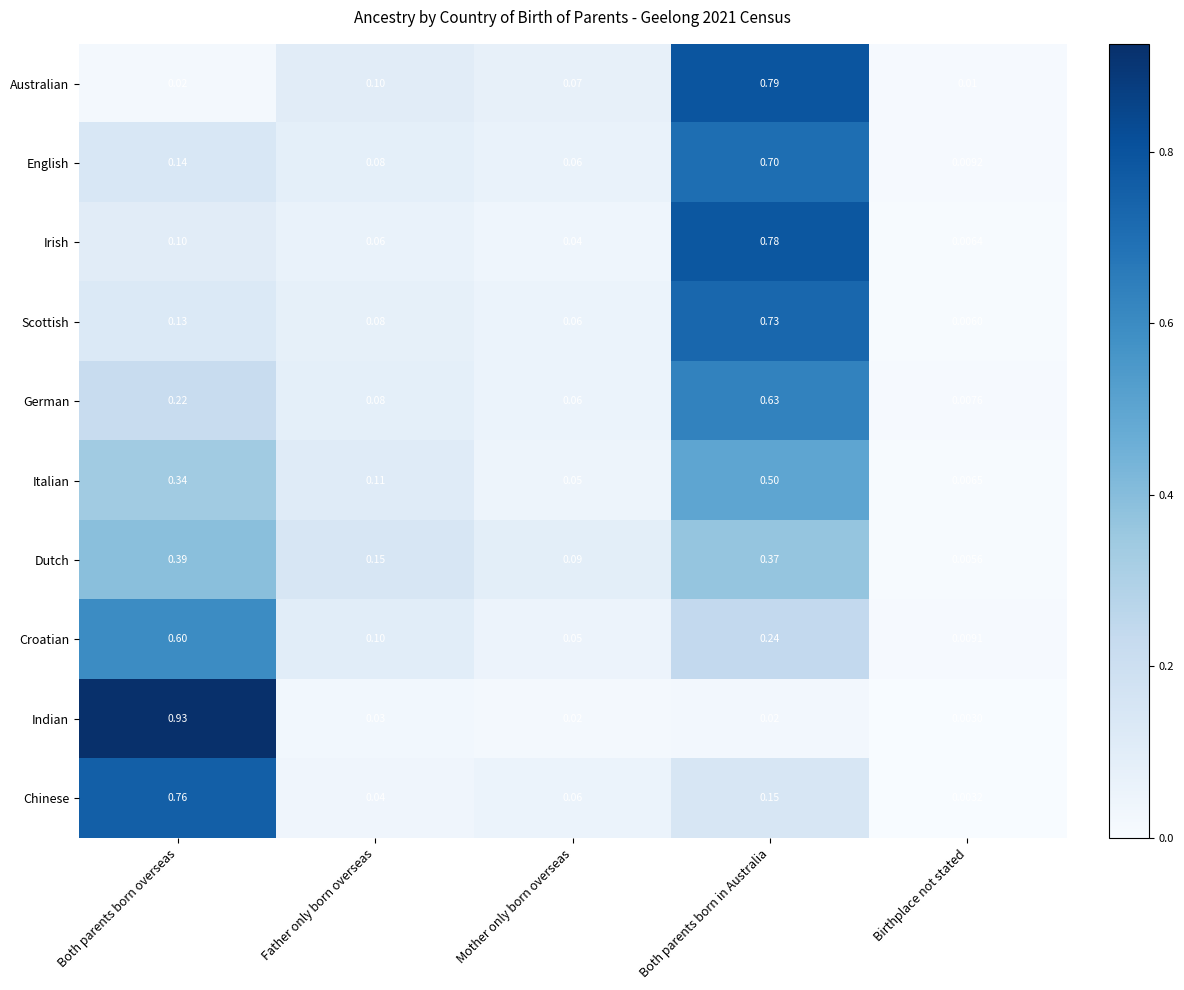

At which category does the chart reach its peak across all series?

Both parents born overseas